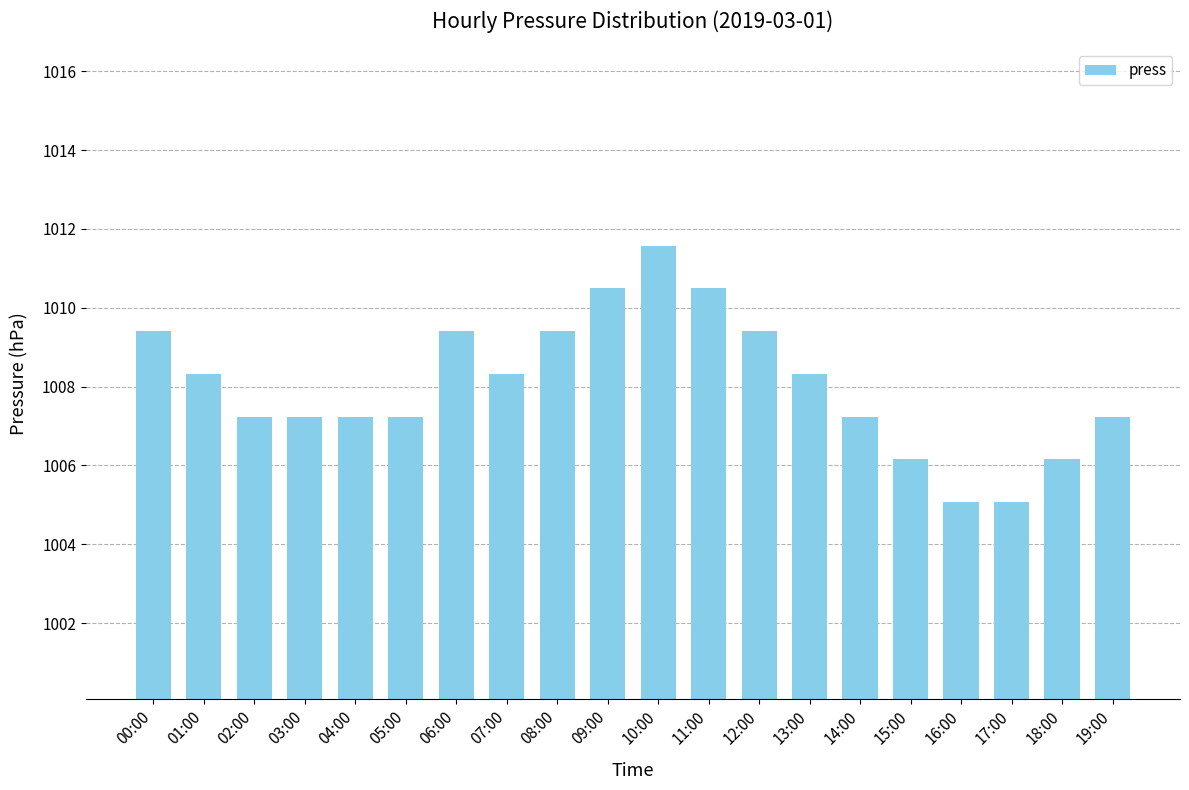

The value at 11:00 is 1010.5. True or false?

True